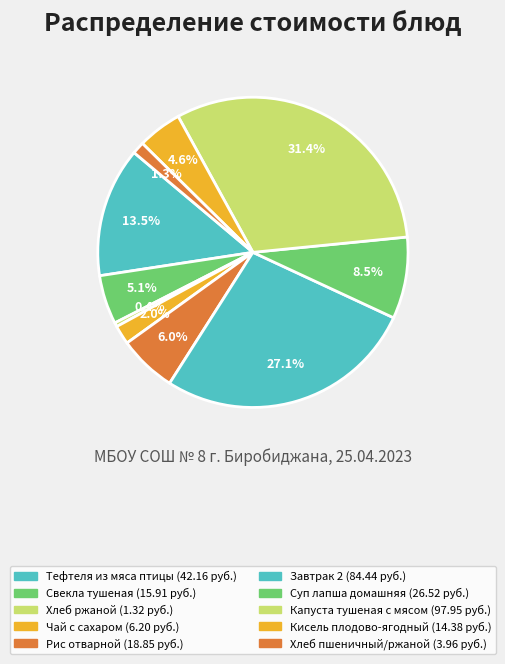

Count the number of slices in the pie.

10